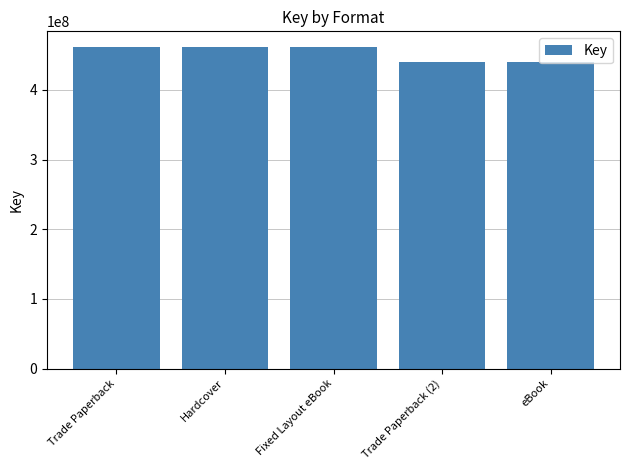

Count the values in the range 439494280 to 460933199.

5